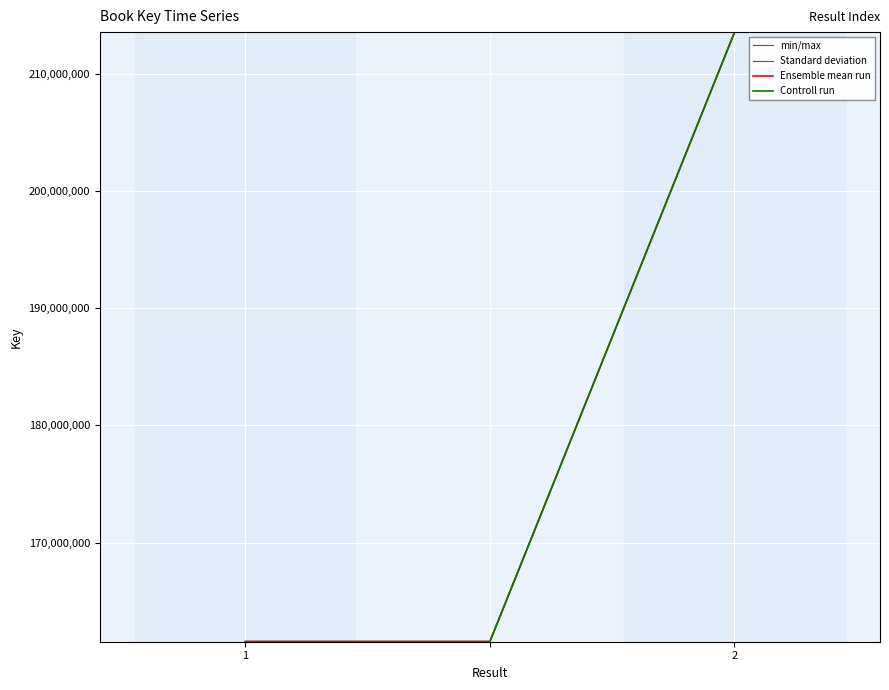

What is the value of the Standard deviation point at the 1st from the left?

161570387.4